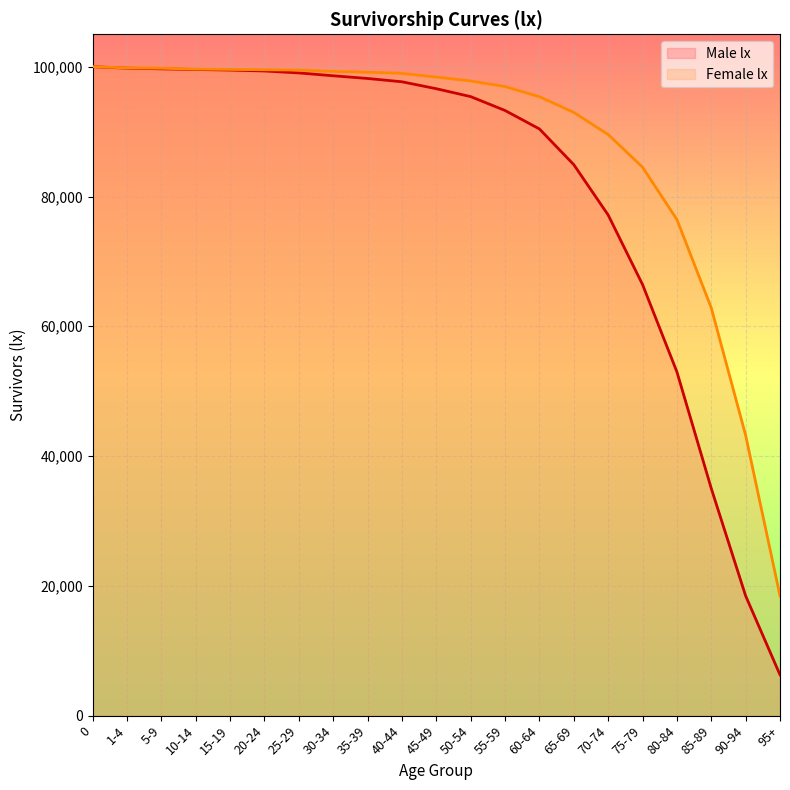

What is the difference between the second highest and second lowest values in the Male lx series?

81321